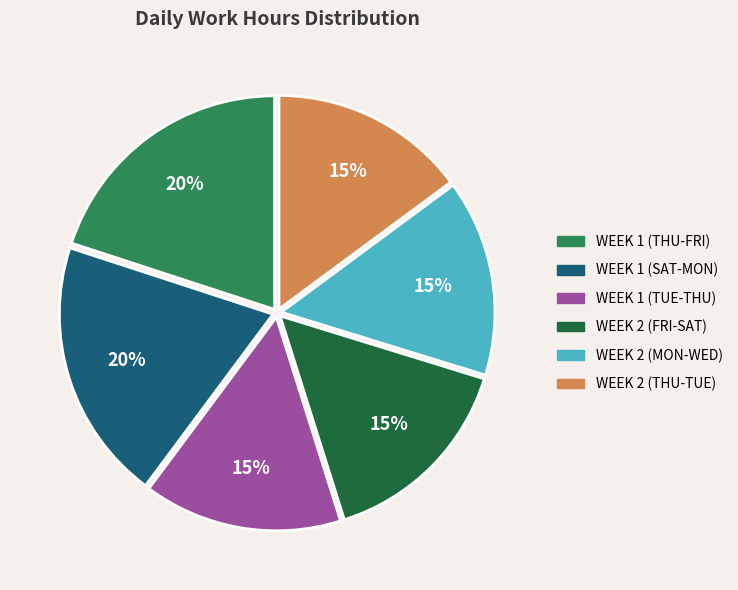

To the nearest percent, what is the difference between the largest and smallest slice percentages?

5%